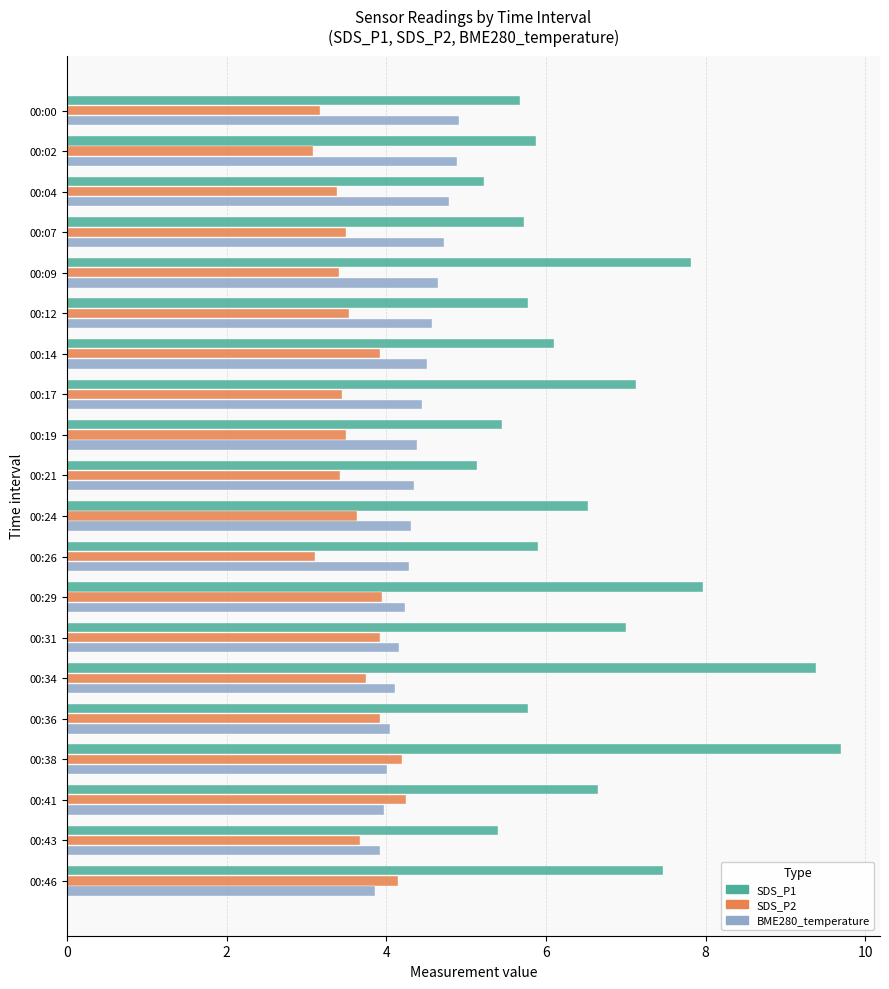

Rank the series by their average value, from highest to lowest.

SDS_P1, BME280_temperature, SDS_P2